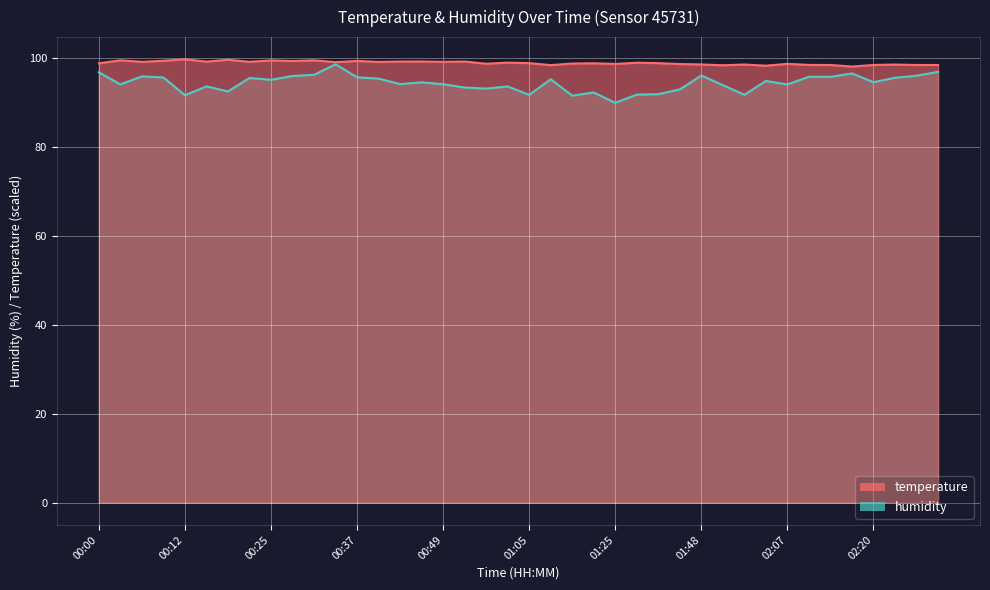

At which label is temperature closest to 99?

01:05